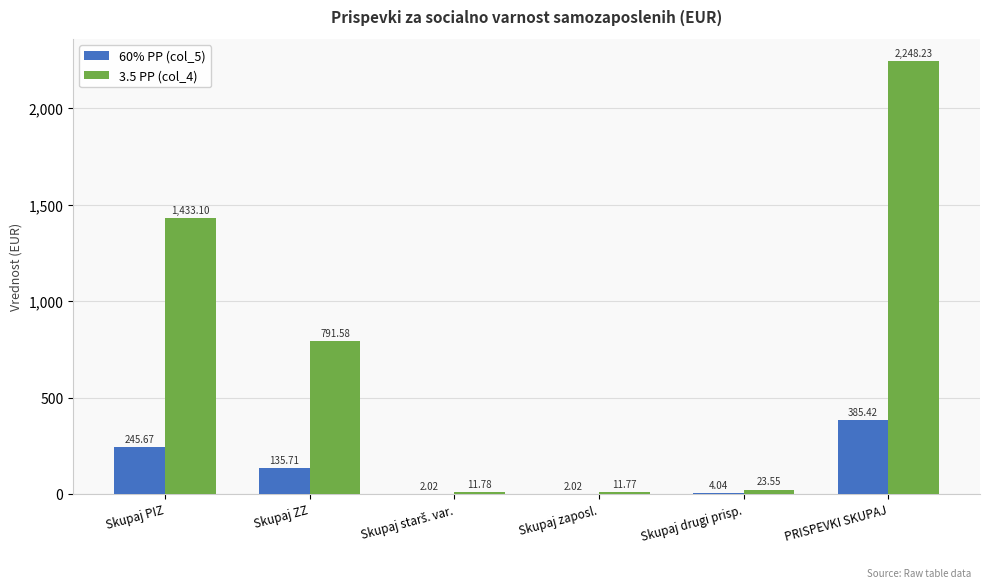

What is the average value of the 60% PP (col_5) series?

129.1